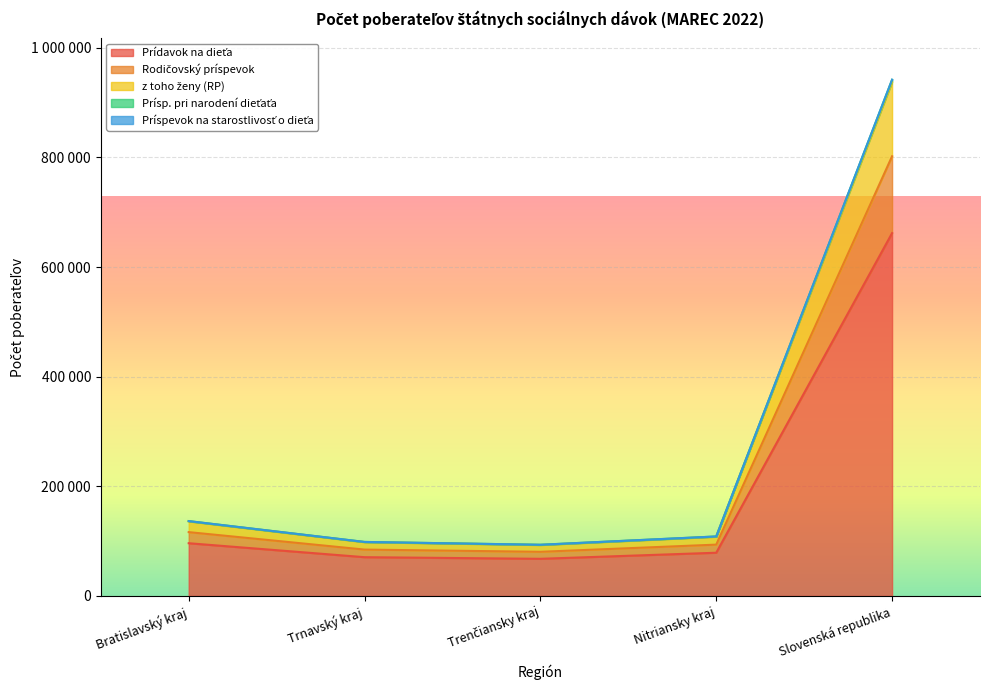

What is the minimum value for z toho ženy (RP)?

93354